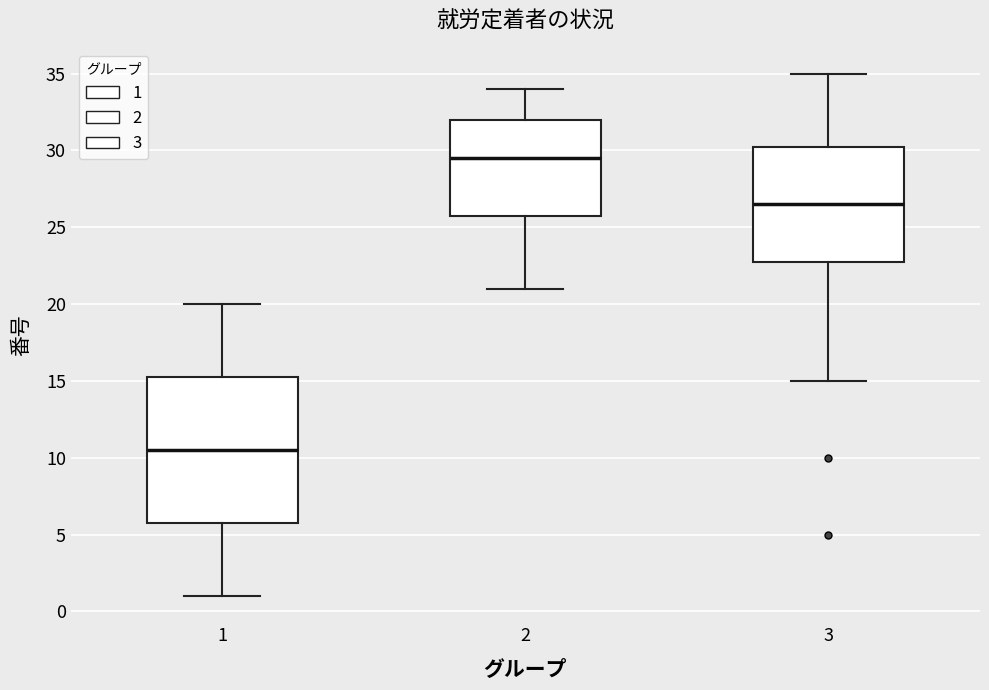

Where is the upper edge of the box at x = 3 on the y-axis? The values are not printed on the chart, so give them approximately, as read against the axis.

30.5